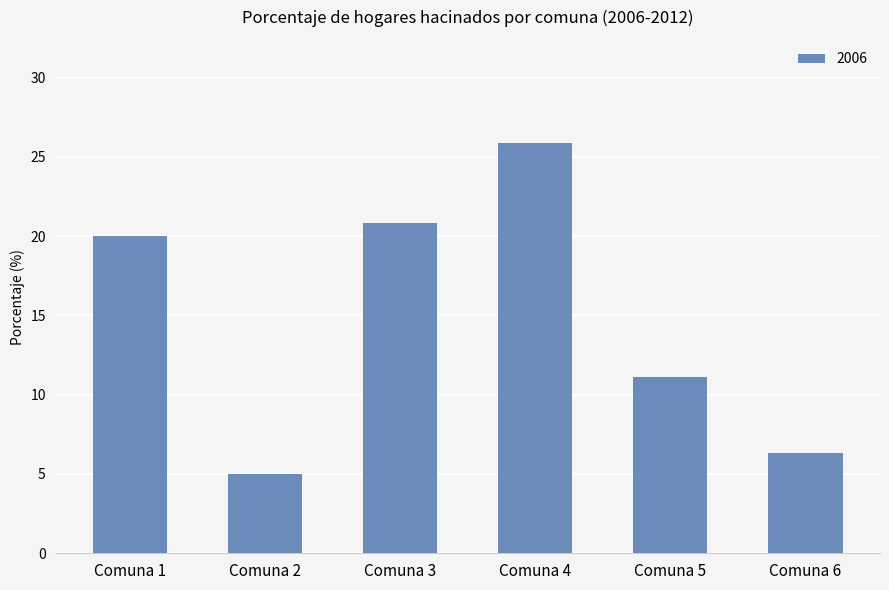

Rank the categories by value from lowest to highest.

Comuna 2, Comuna 6, Comuna 5, Comuna 1, Comuna 3, Comuna 4